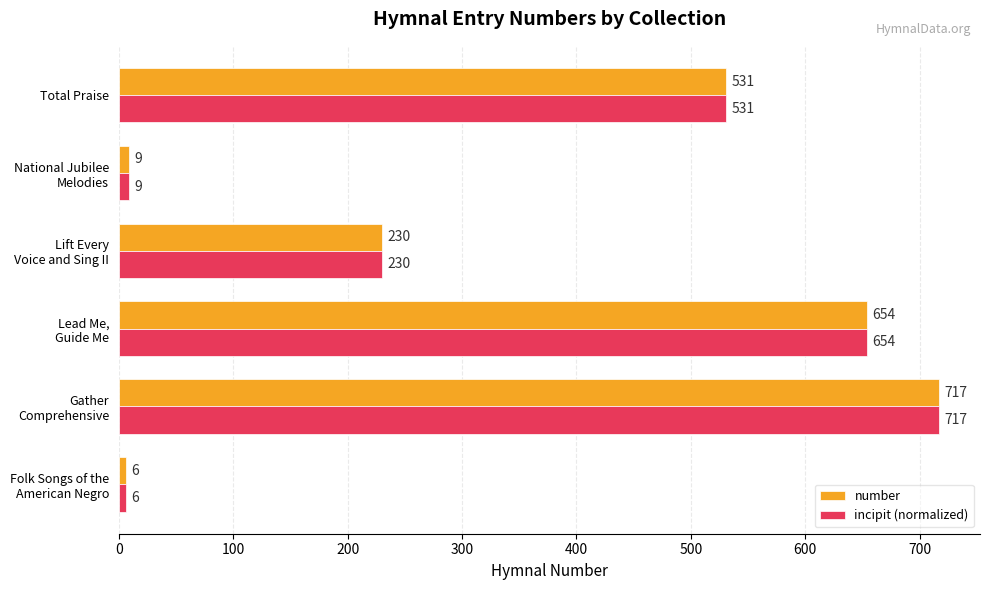

At how many categories does at least one series exceed 333?

3